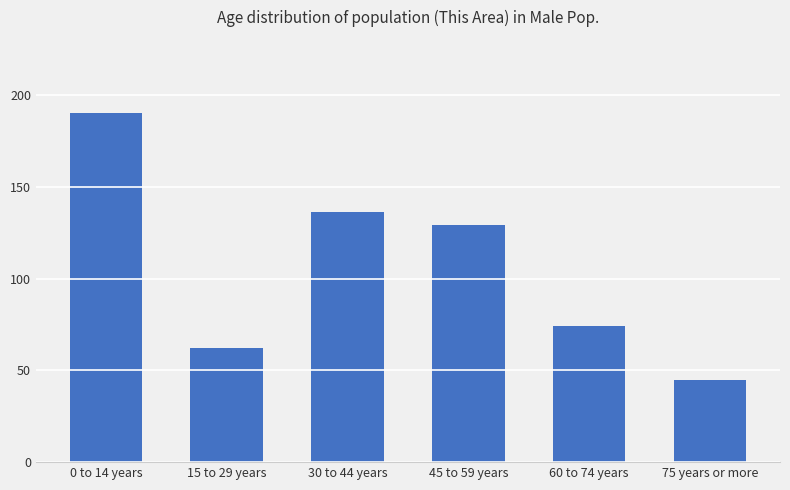

Is it true that the value at 45 to 59 years is 129?

True